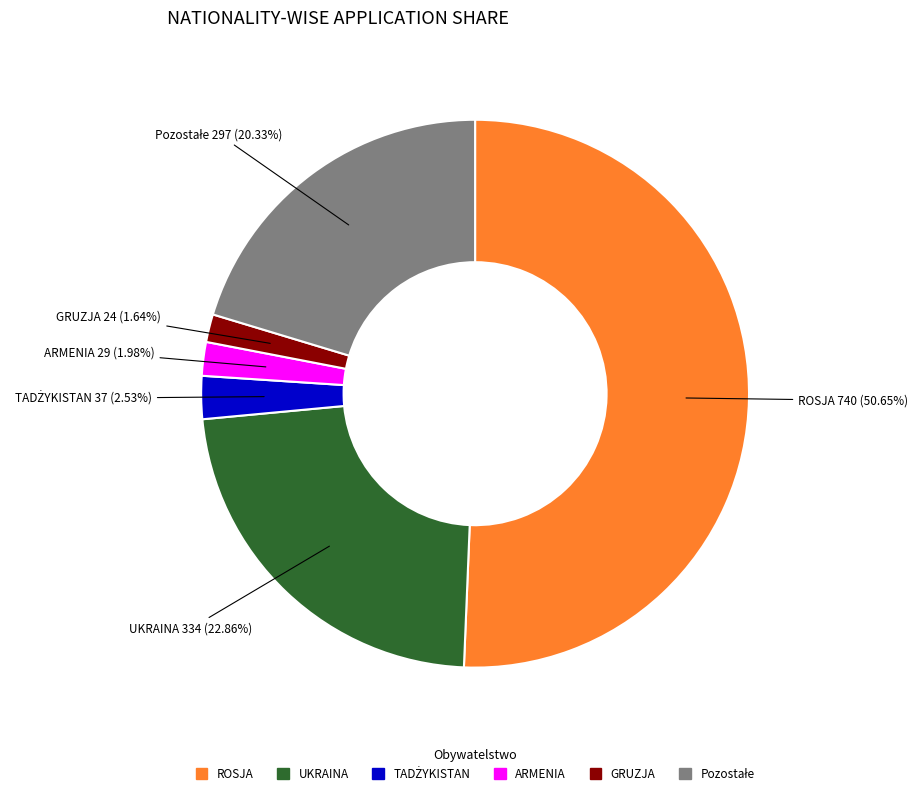

Which has a higher value, UKRAINA or ARMENIA?

UKRAINA